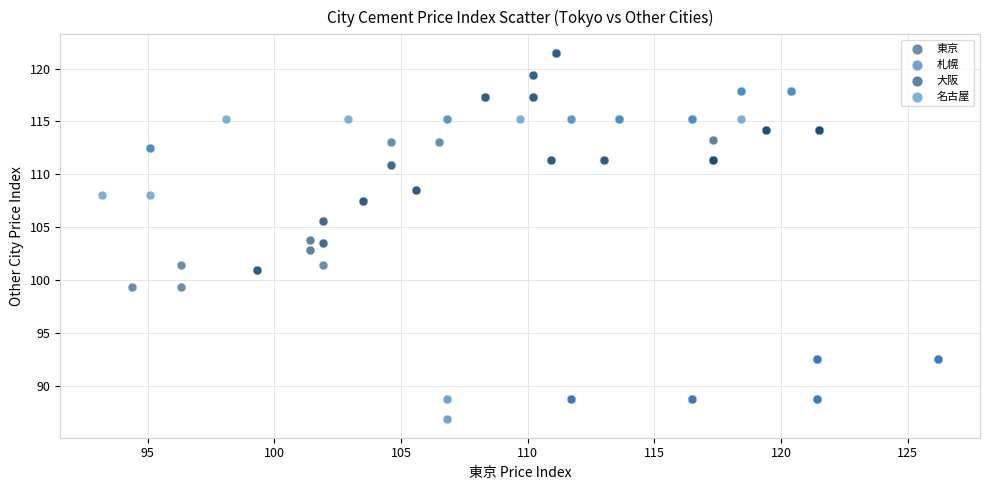

Which series reaches the minimum Y coordinate?

札幌